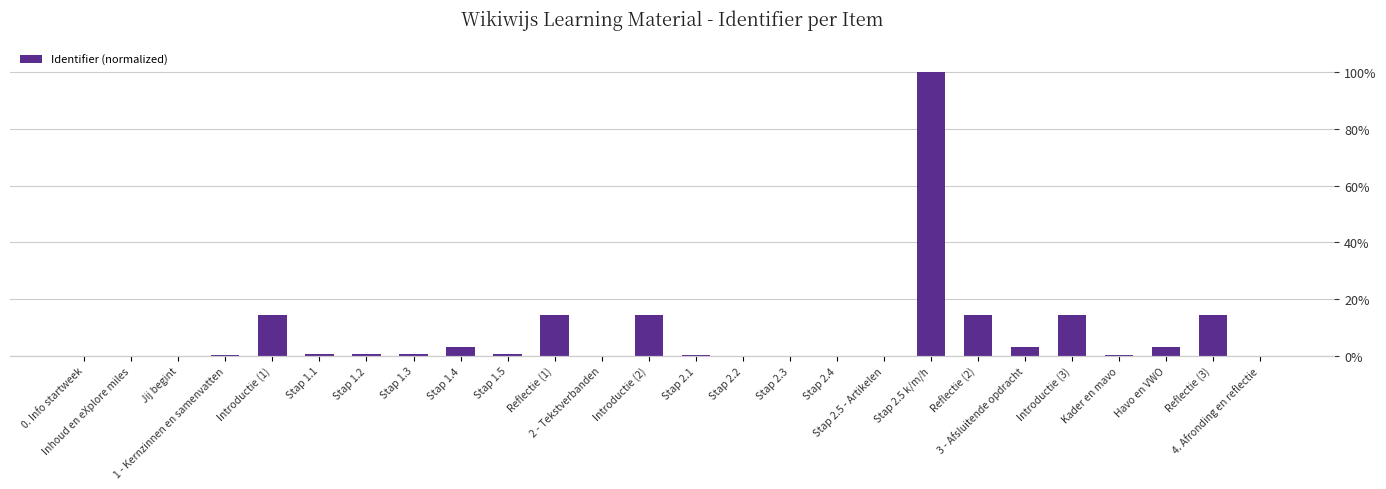

Rank the categories by value from lowest to highest.

0. Info startweek, Inhoud en eXplore miles, Jij begint, 2 - Tekstverbanden, Stap 2.2, Stap 2.3, Stap 2.5 - Artikelen, 4. Afronding en reflectie, Stap 2.4, 1 - Kernzinnen en samenvatten, Stap 2.1, Kader en mavo, Stap 1.5, Stap 1.1, Stap 1.3, Stap 1.2, Stap 1.4, 3 - Afsluitende opdracht, Havo en VWO, Introductie (1), Reflectie (1), Introductie (2), Introductie (3), Reflectie (2), Reflectie (3), Stap 2.5 k/m/h